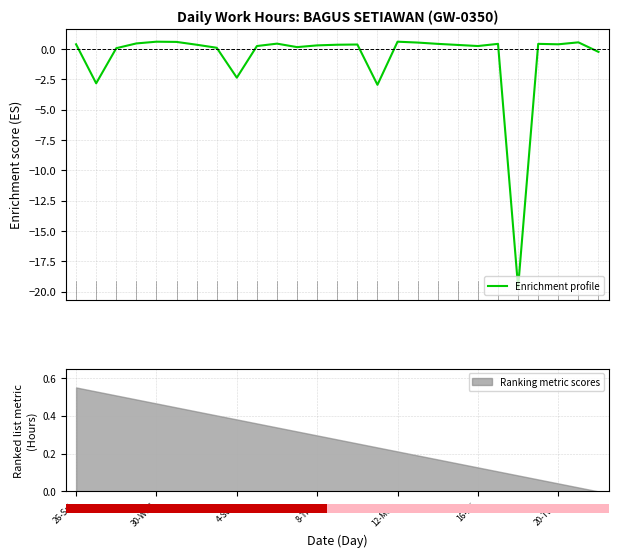

Rank the categories by value from highest to lowest.

12-Mon, 16, 16-Fri, 25, 17, 8-Thu, 10, 18, 21, 23, 26-Sat, 24, 14, 20-Tue, 13, 19, 12, 9, 20, 11, 7, 4-Sun, 26, 8, 30-Wed, 15, 22